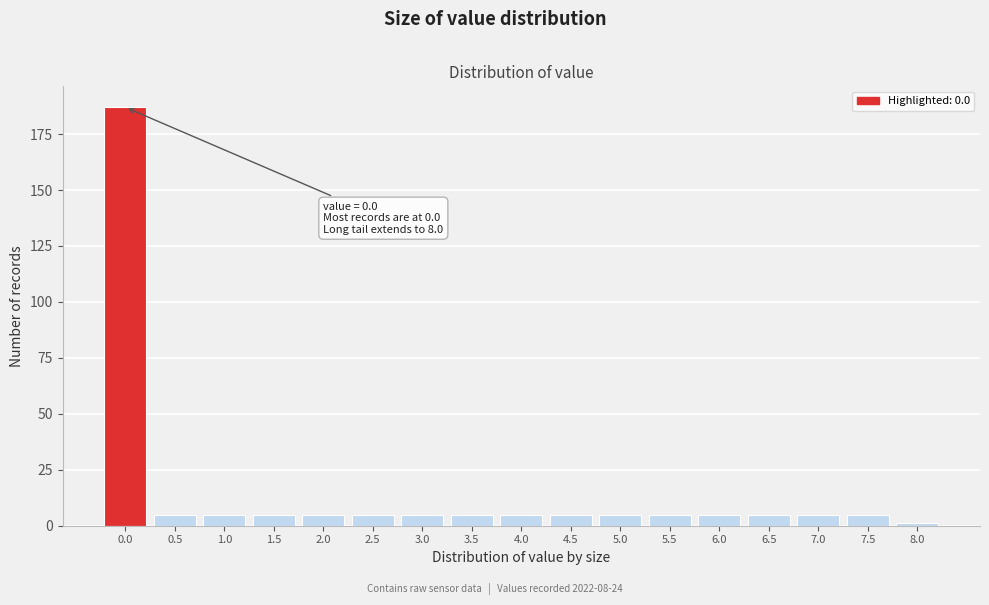

Reading left to right, what are all the values shown in this chart?

187	5	5	5	5	5	5	5	5	5	5	5	5	5	5	5	1